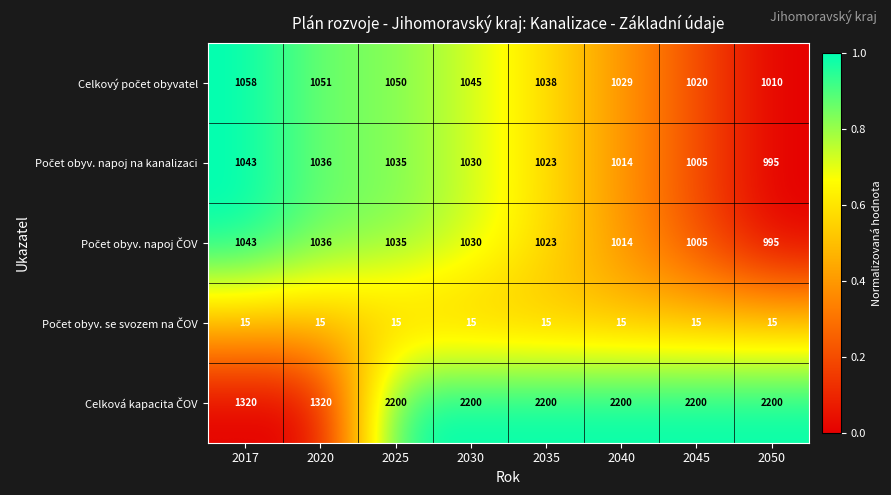

What is the total value across all series at 2020?

4458